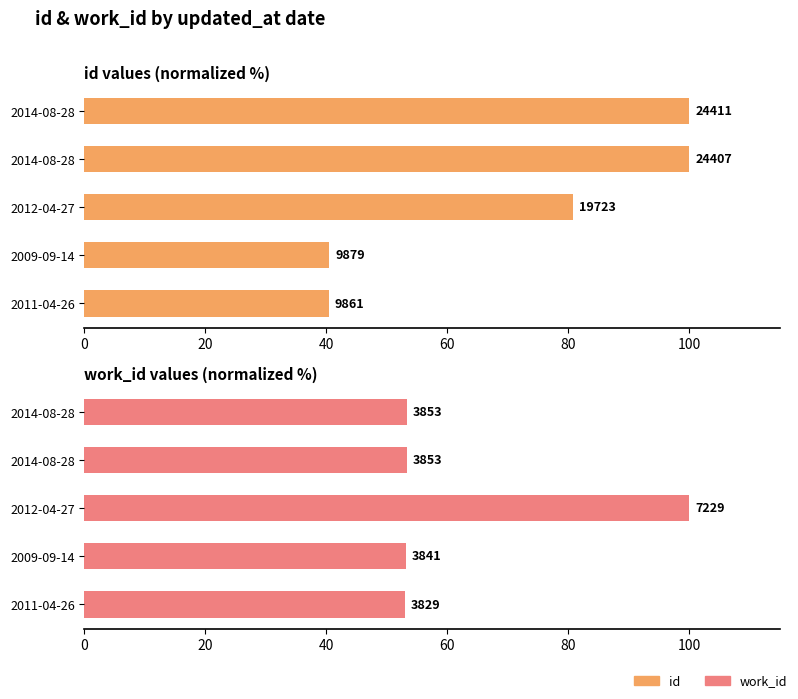

The value of work_id at 2012-04-27 is 161.2. True or false?

False